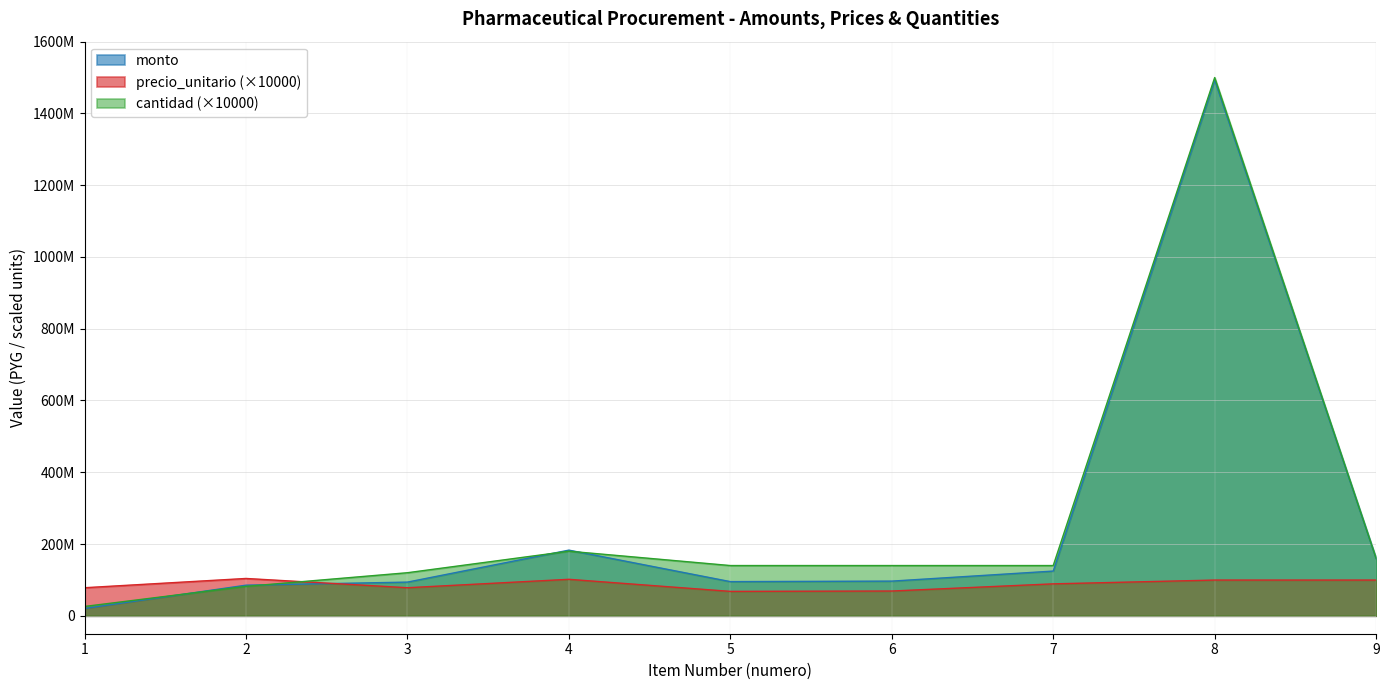

After their last crossing, which series has the higher values: monto or cantidad?

cantidad